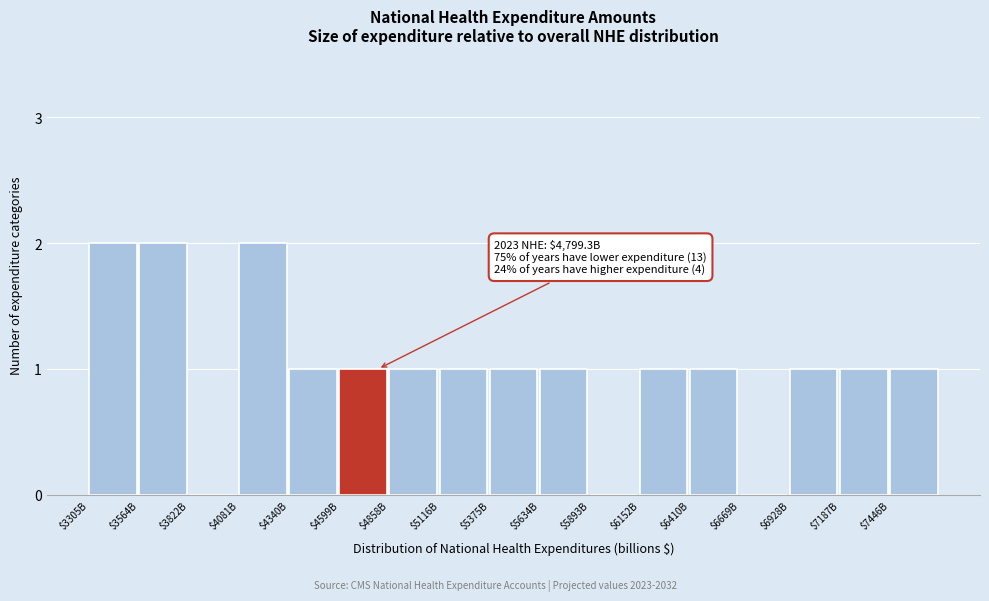

The value at $3305B is 1. True or false?

False